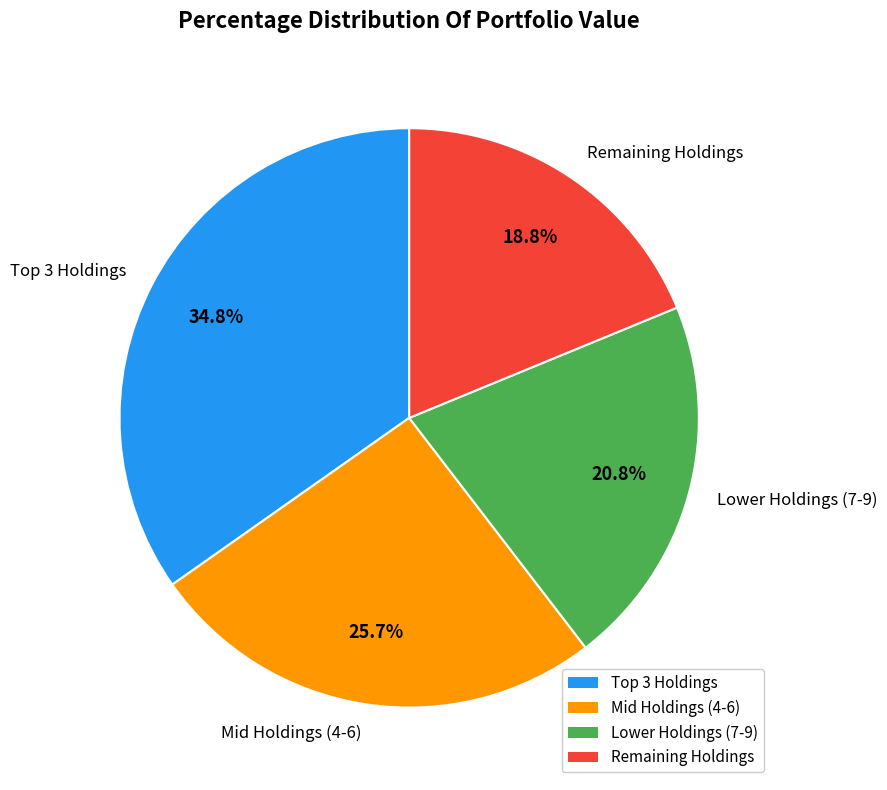

Does any single category account for the majority?

No